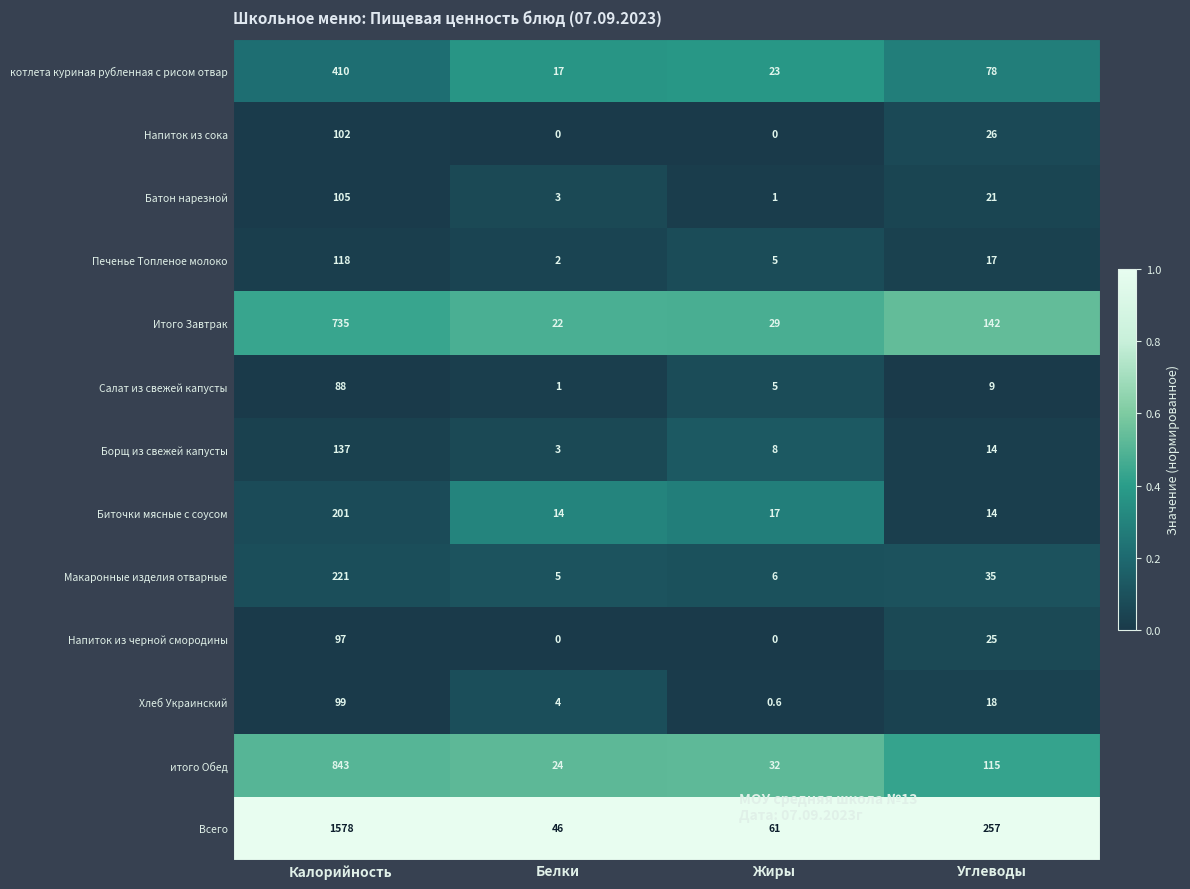

What is the total value across all series at Жиры?

187.6